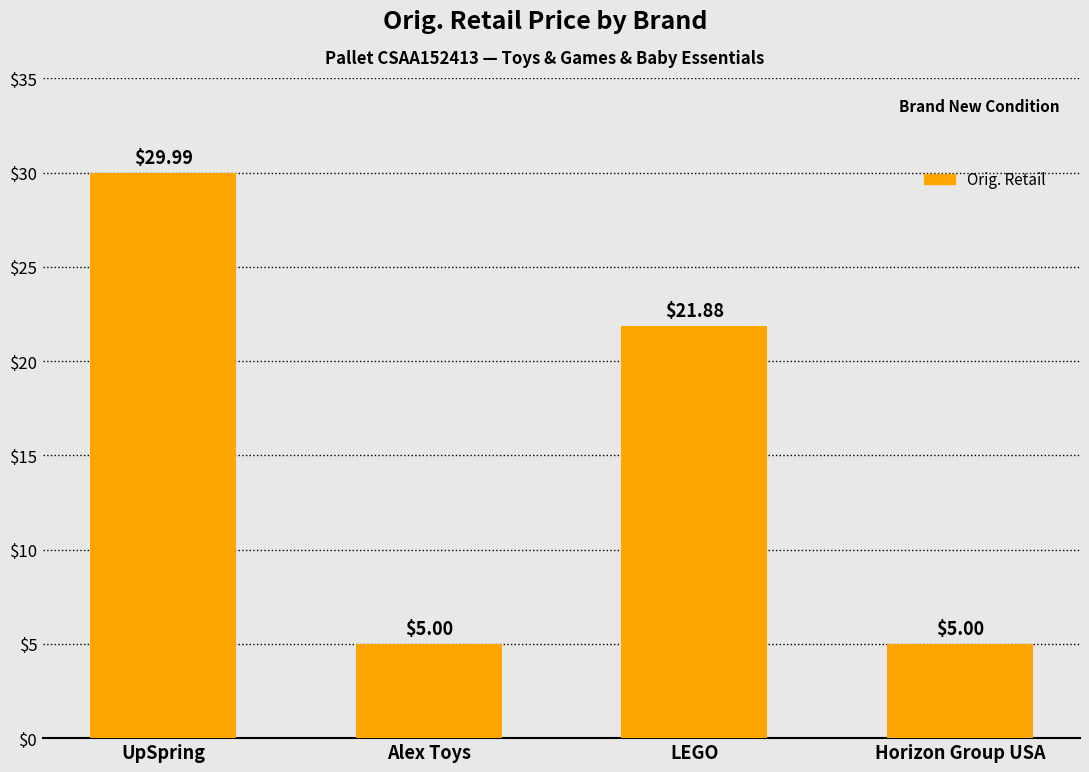

What is the label of the 2nd bar from the left?

Alex Toys